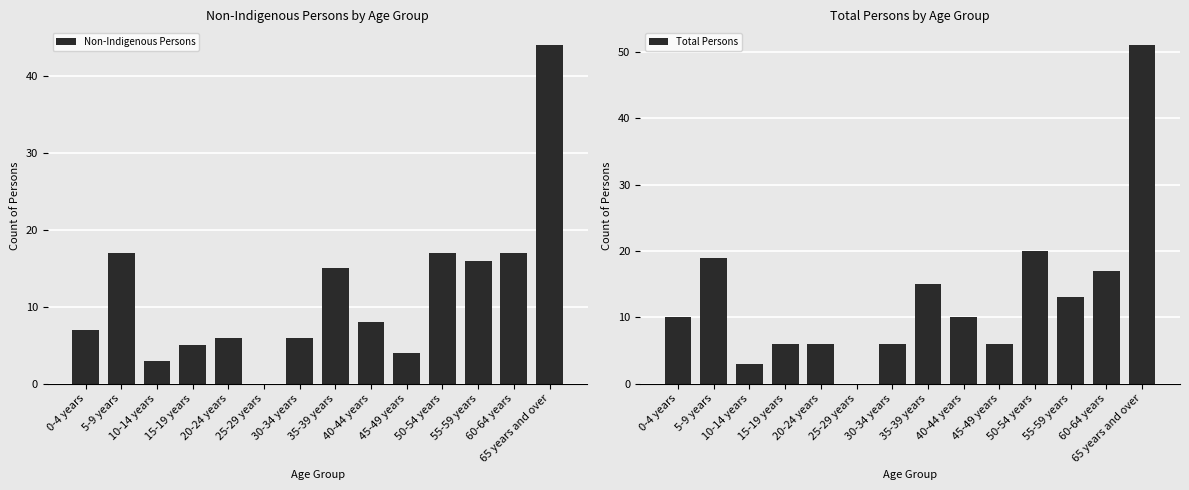

The value of Non-Indigenous Persons at 20-24 years is 6. True or false?

True